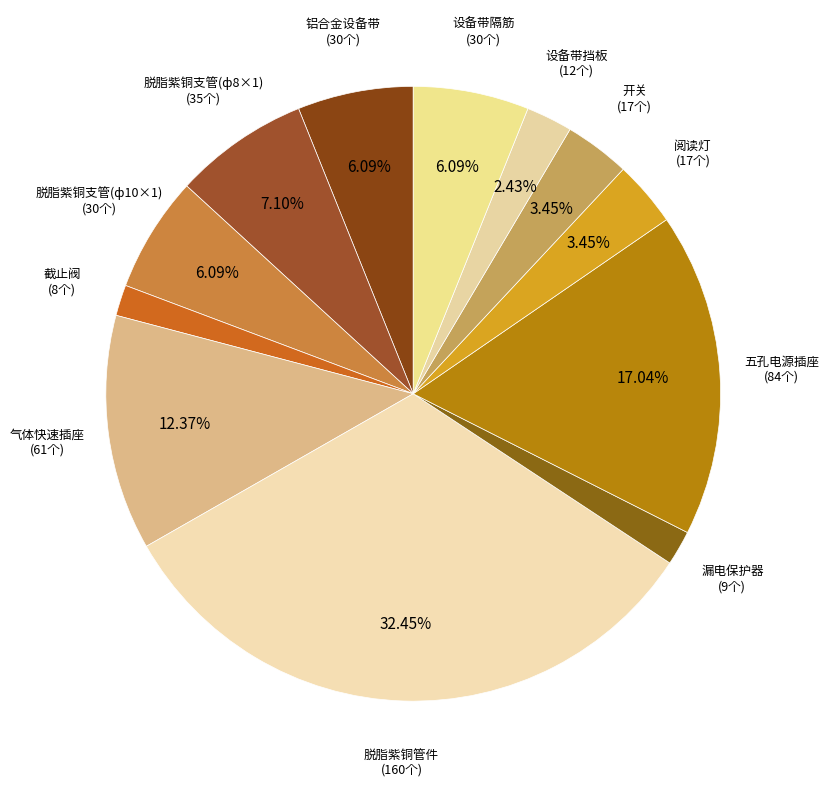

What is the largest slice in the pie chart?

脱脂紫铜管件